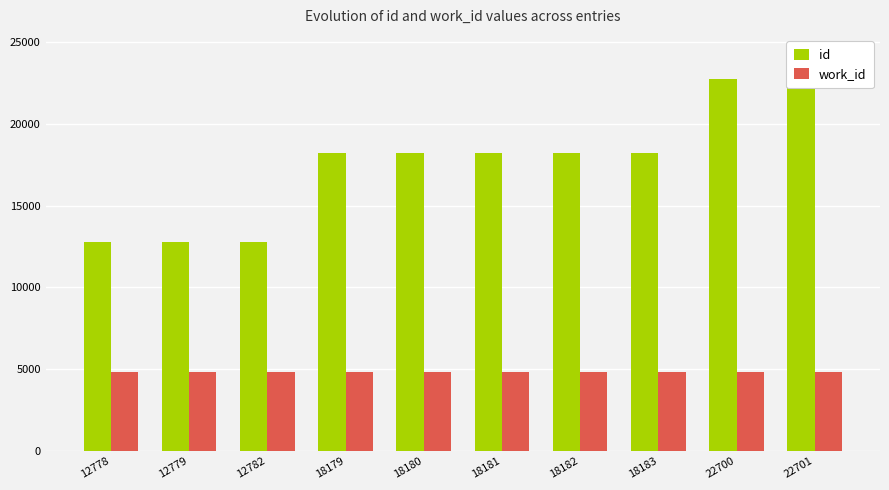

What are all the series names shown in the legend?

id, work_id